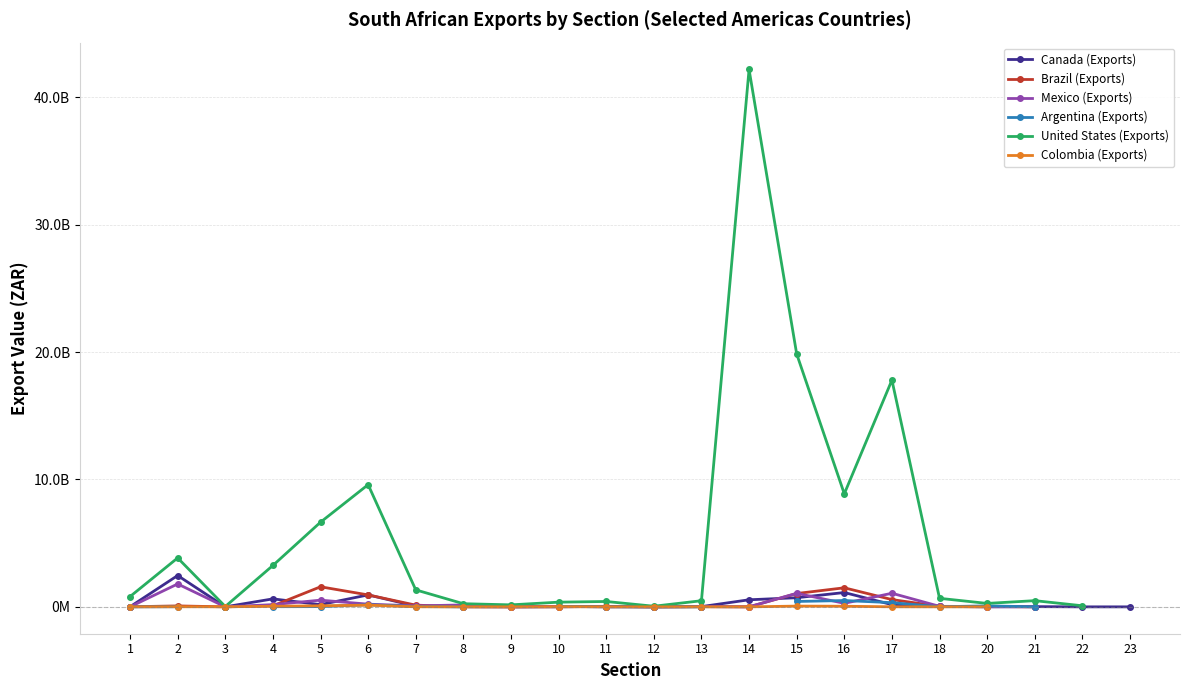

What are all the series names shown in the legend?

Canada (Exports), Brazil (Exports), Mexico (Exports), Argentina (Exports), United States (Exports), Colombia (Exports)